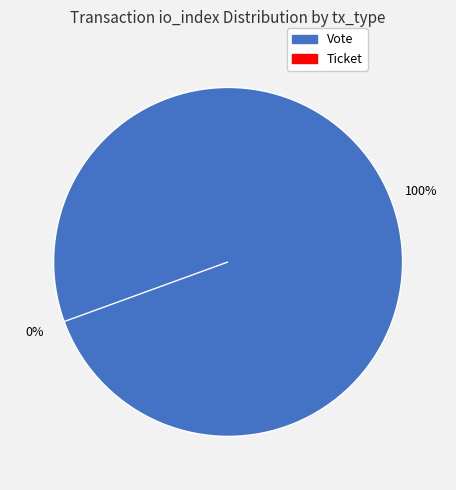

What is the change in value from Vote to Ticket?

-1